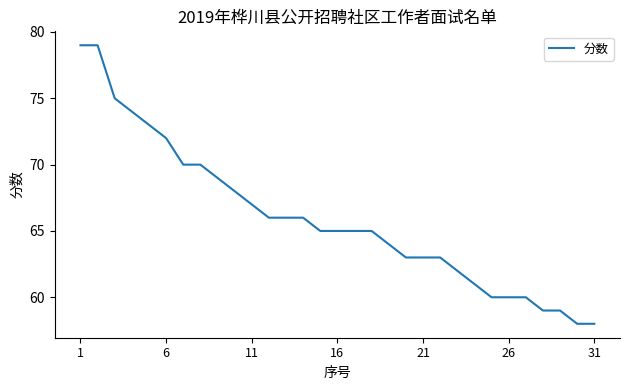

What is the smallest value displayed?

58